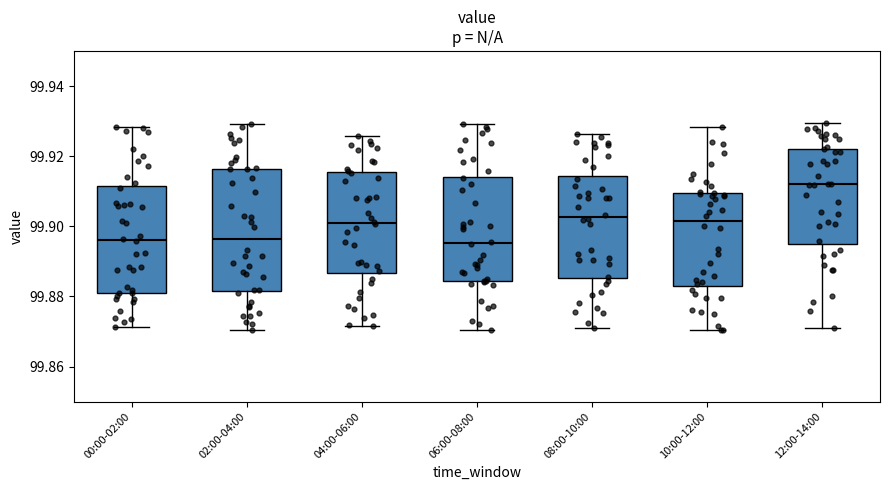

Comparing the boxes themselves (not the whiskers), which one is the tallest?

02:00-04:00